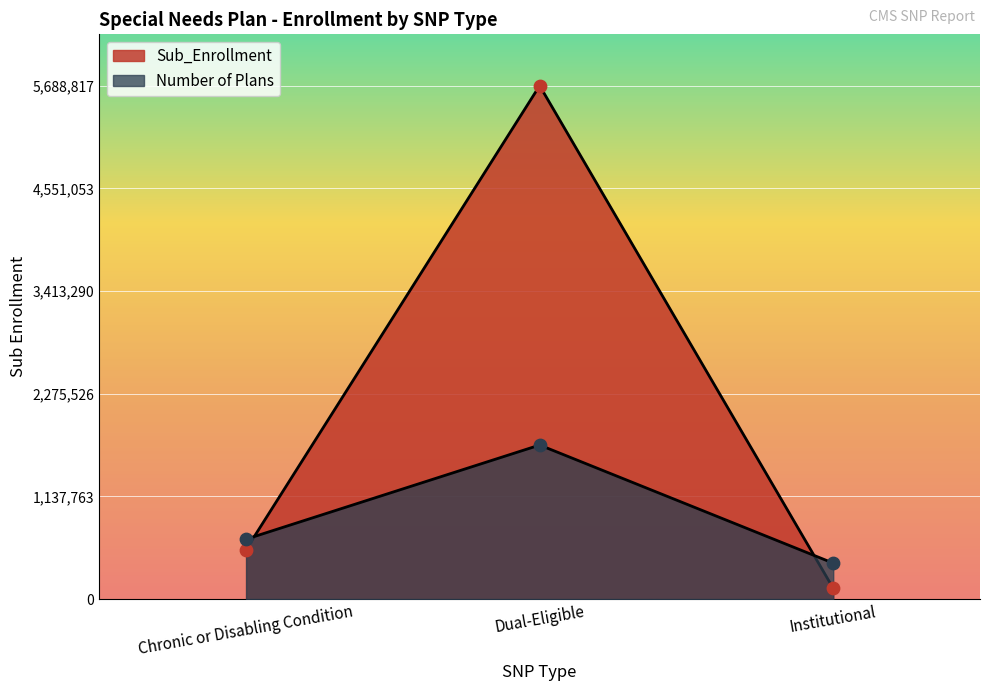

At how many categories does at least one series exceed 692446?

1